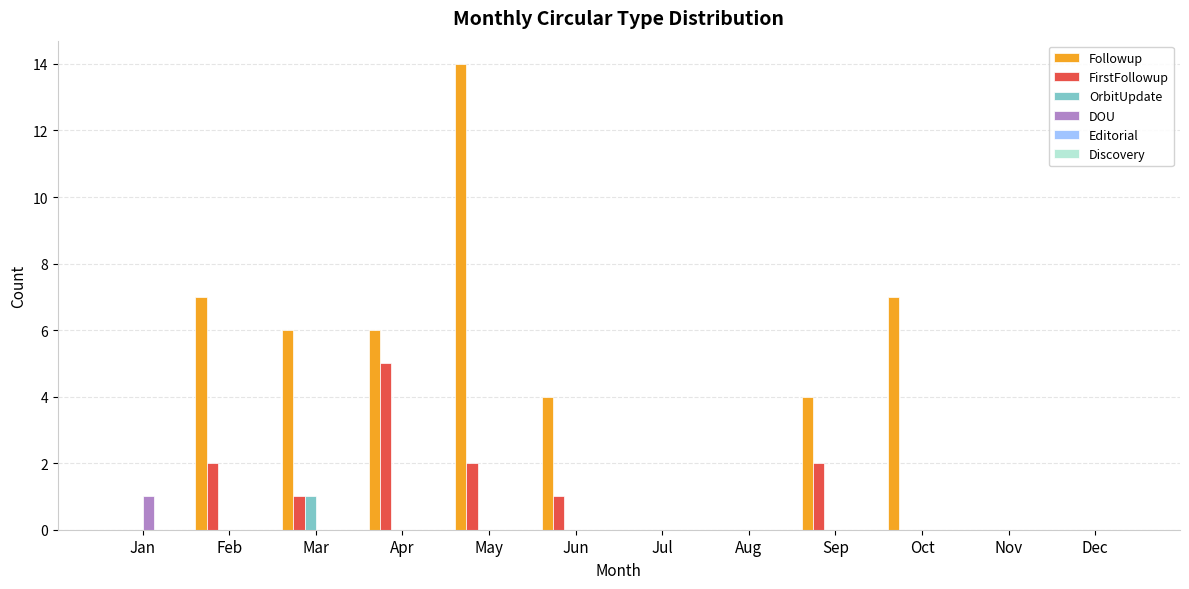

Which series has the largest total across all categories?

Followup